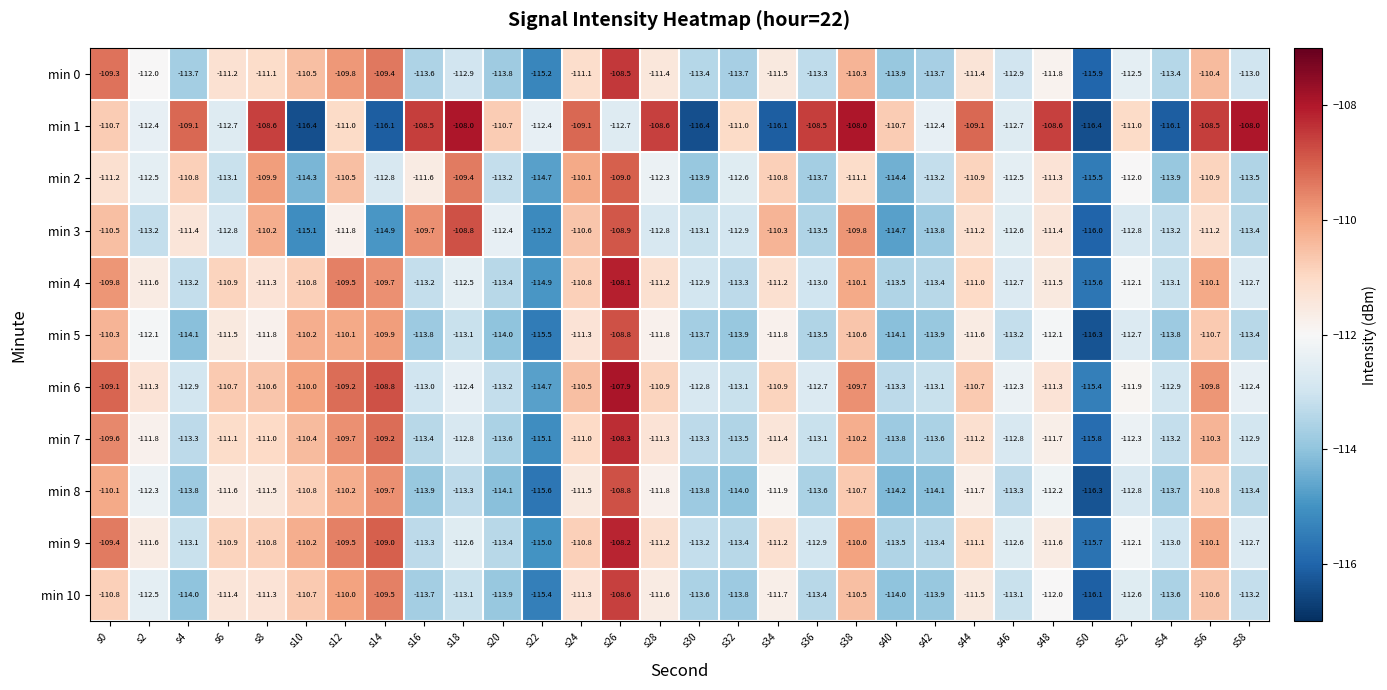

What is the difference between the highest and lowest values at s20?

3.4